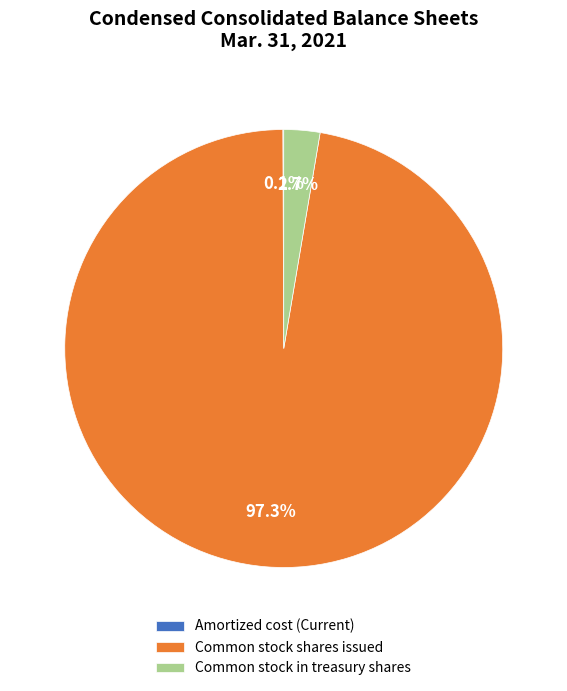

How much of the chart is everything except Common stock in treasury shares?

97.3%